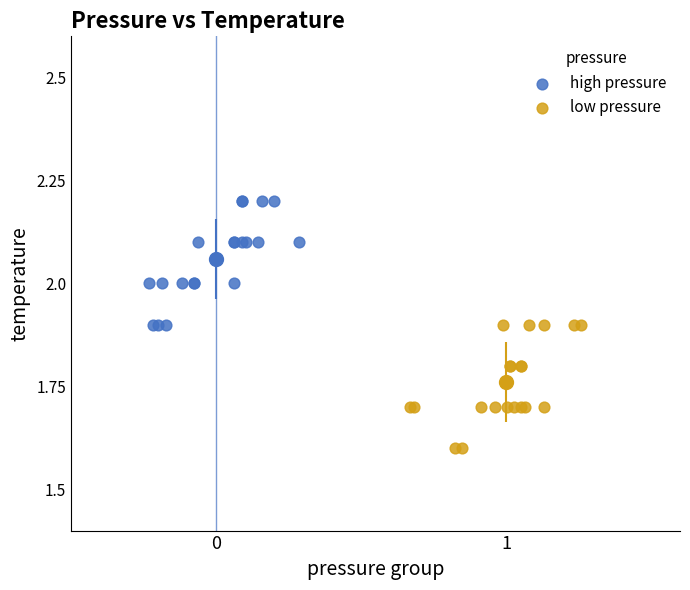

Which series reaches the minimum Y coordinate?

low pressure